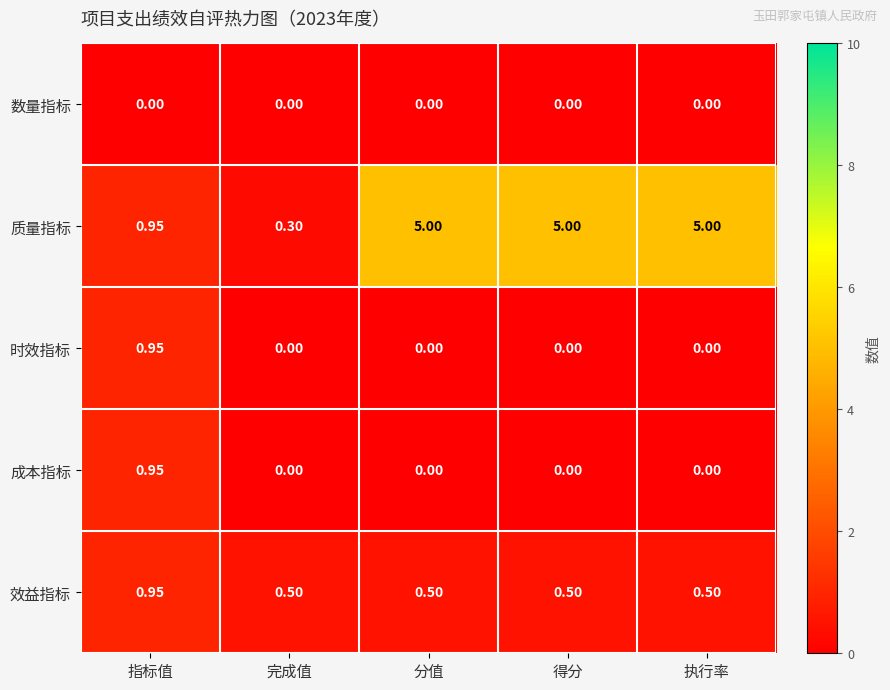

Which series has the largest total across all categories?

质量指标